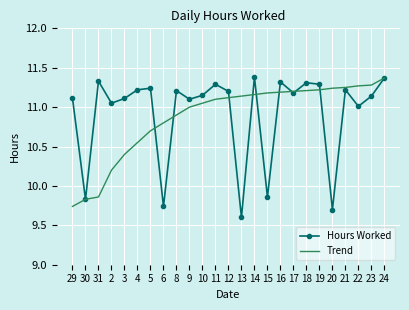

Rank the series by their average value, from lowest to highest.

Trend, Hours Worked